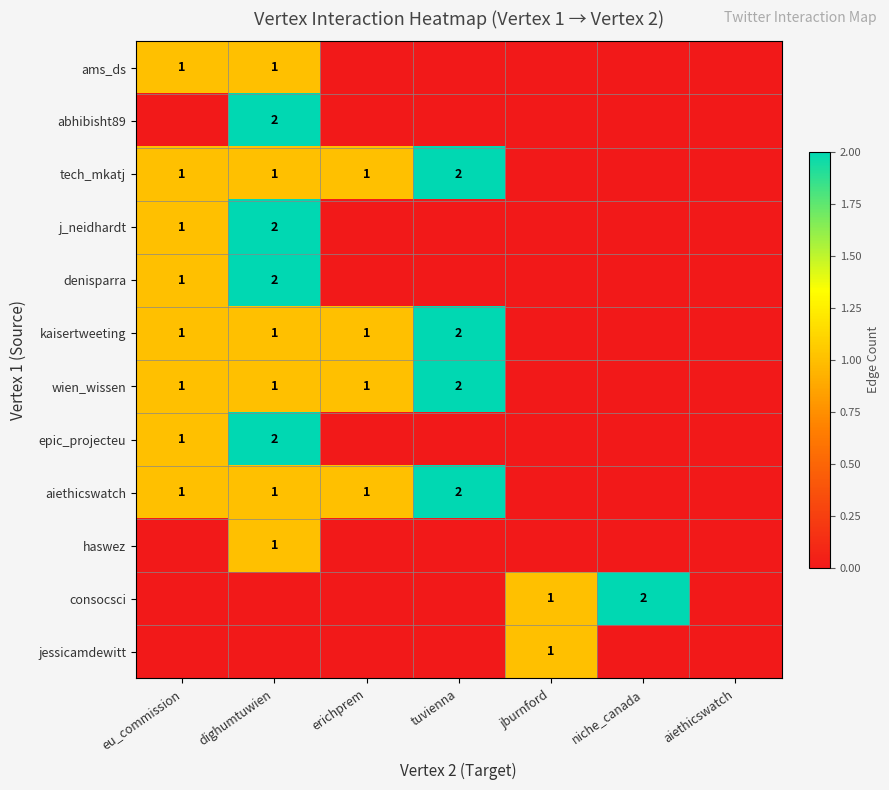

The value of aiethicswatch at erichprem is 1. True or false?

True